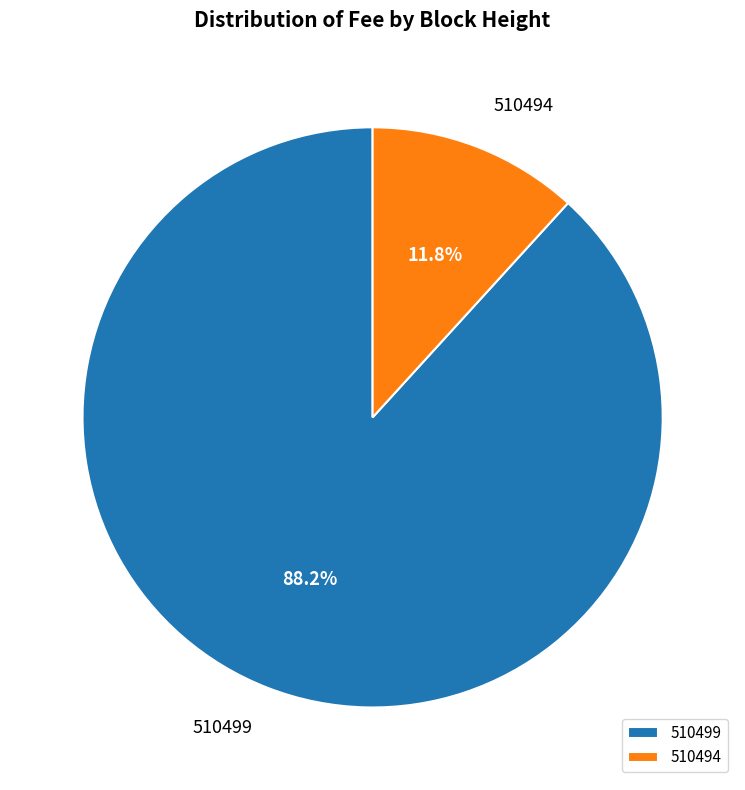

Combined, do 510499 and 510494 account for over 50%?

Yes